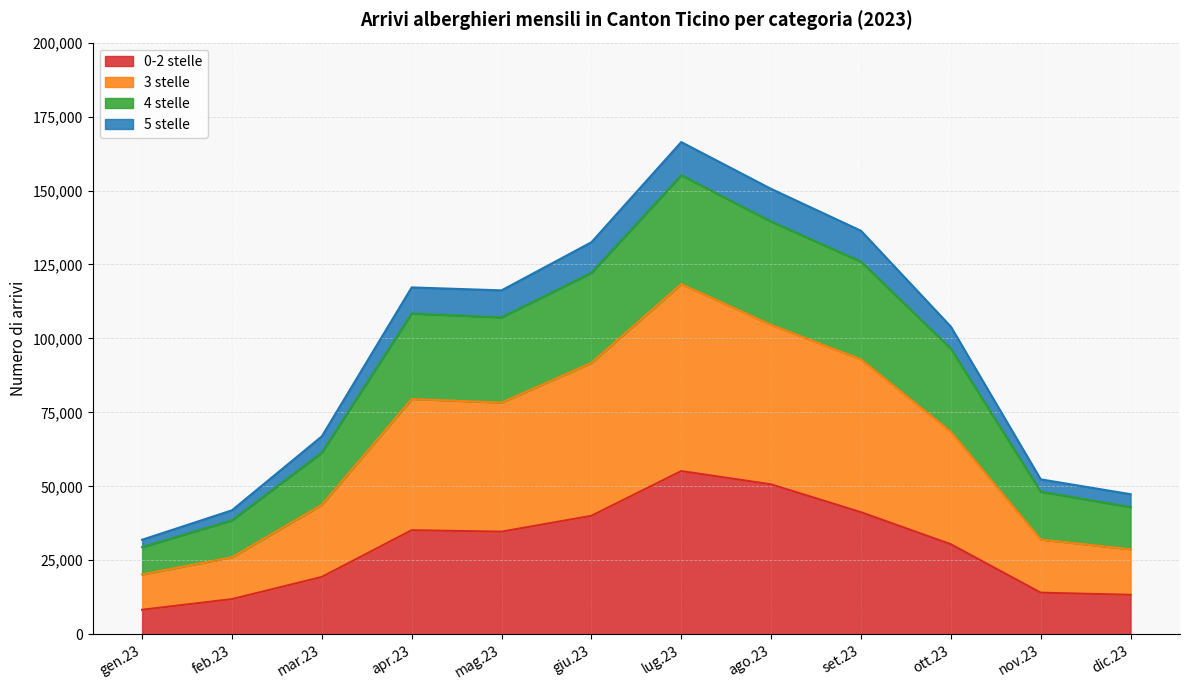

What position from the right is nov.23?

2